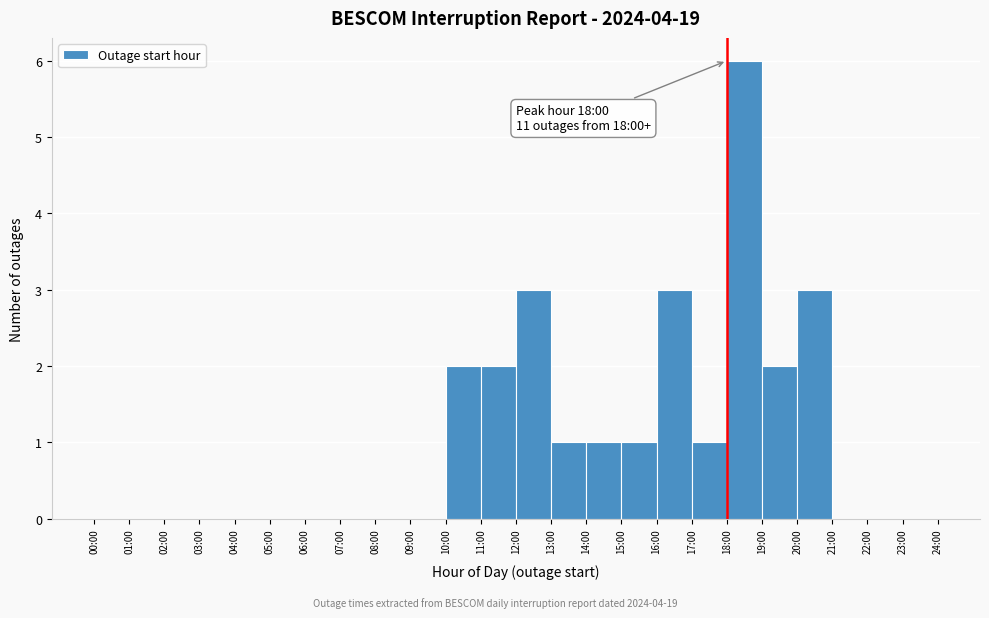

Reading right to left, what are all the values shown in this chart?

23:00=0	22:00=0	21:00=0	20:00=3	19:00=2	18:00=6	17:00=1	16:00=3	15:00=1	14:00=1	13:00=1	12:00=3	11:00=2	10:00=2	09:00=0	08:00=0	07:00=0	06:00=0	05:00=0	04:00=0	03:00=0	02:00=0	01:00=0	00:00=0